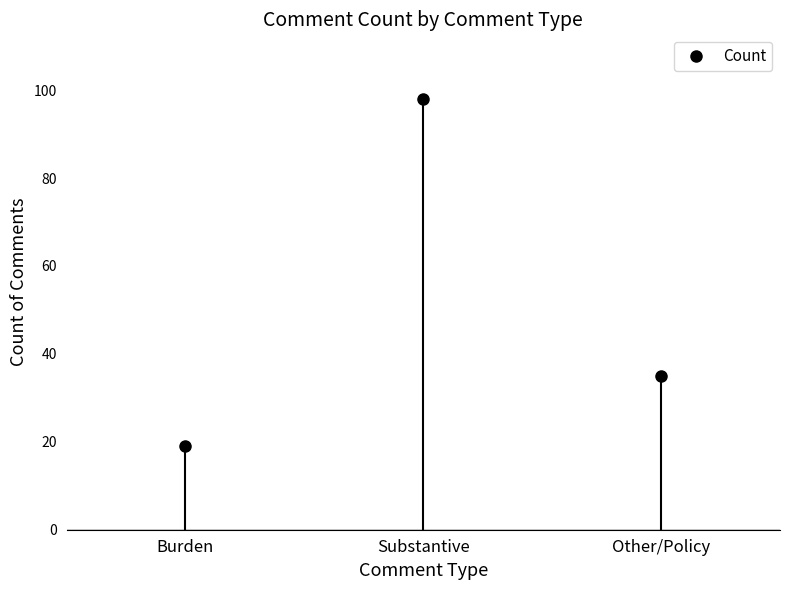

At which label is the value closest to 58?

Other/Policy